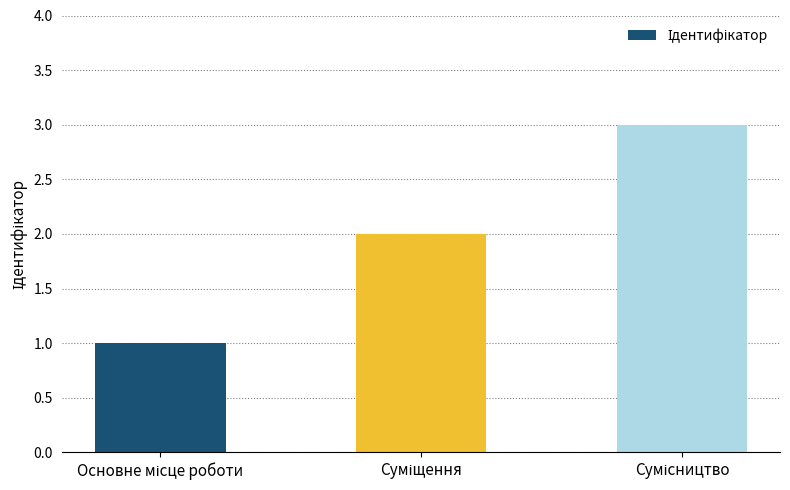

What is the minimum value shown in the chart?

1